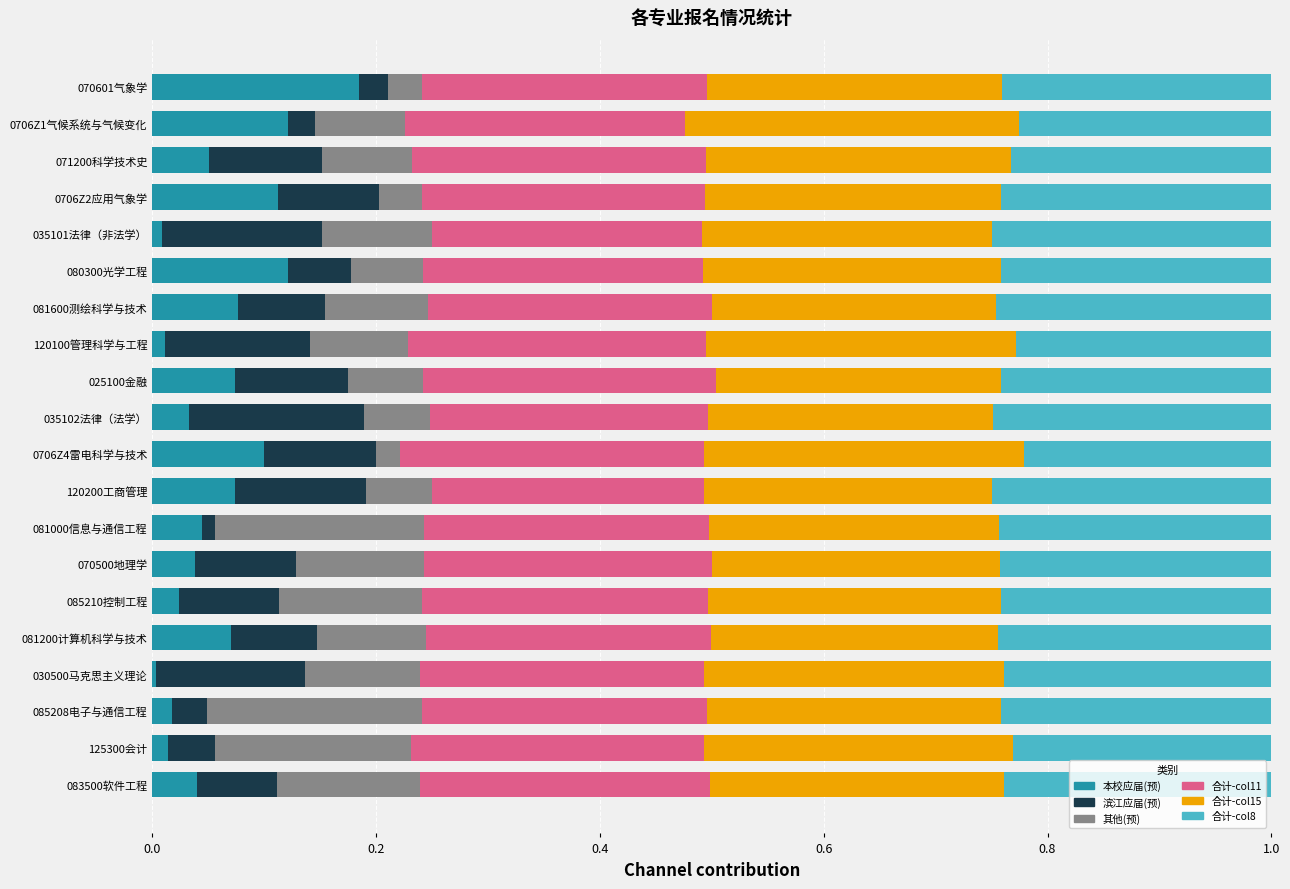

Which category has the highest value in the 本校应届(预) series?

070601气象学